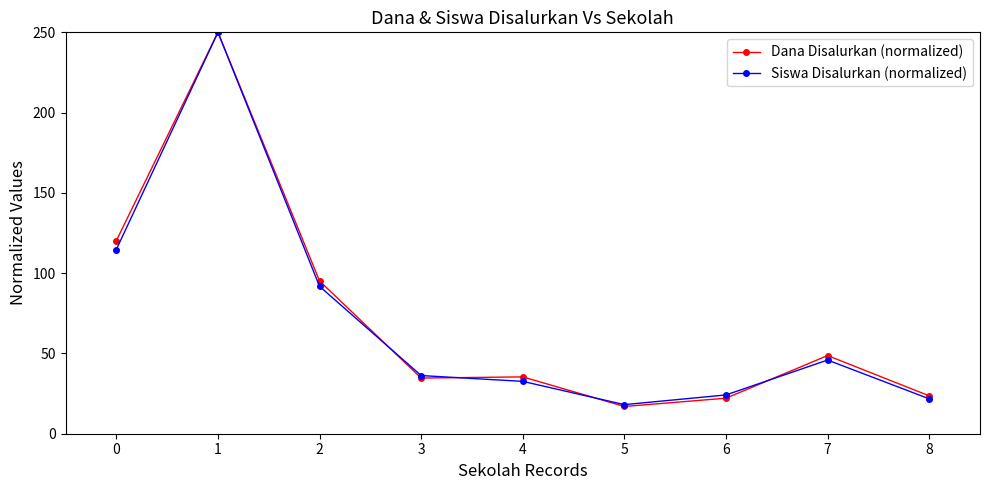

True or false: Siswa Disalurkan (normalized) has a value of 33.2 at 6.

False